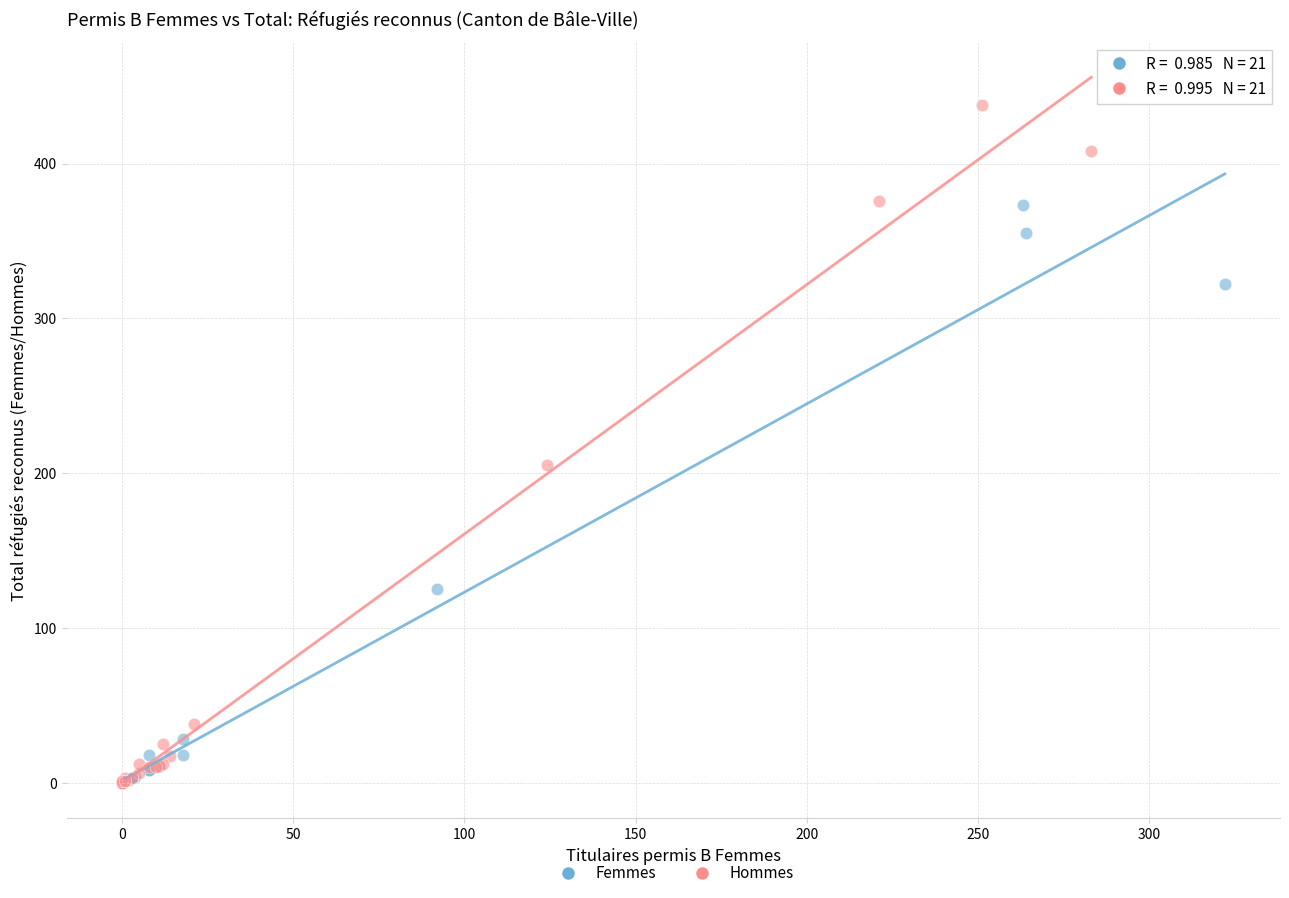

Which series has the largest Y range (max minus min)?

Hommes